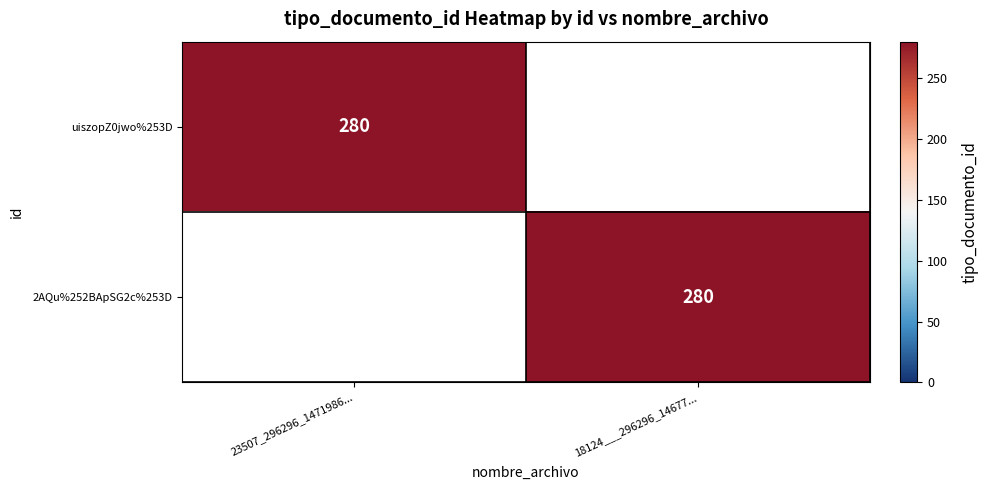

The value of uiszopZ0jwo%253D at 23507_296296_1471986... is 440. True or false?

False